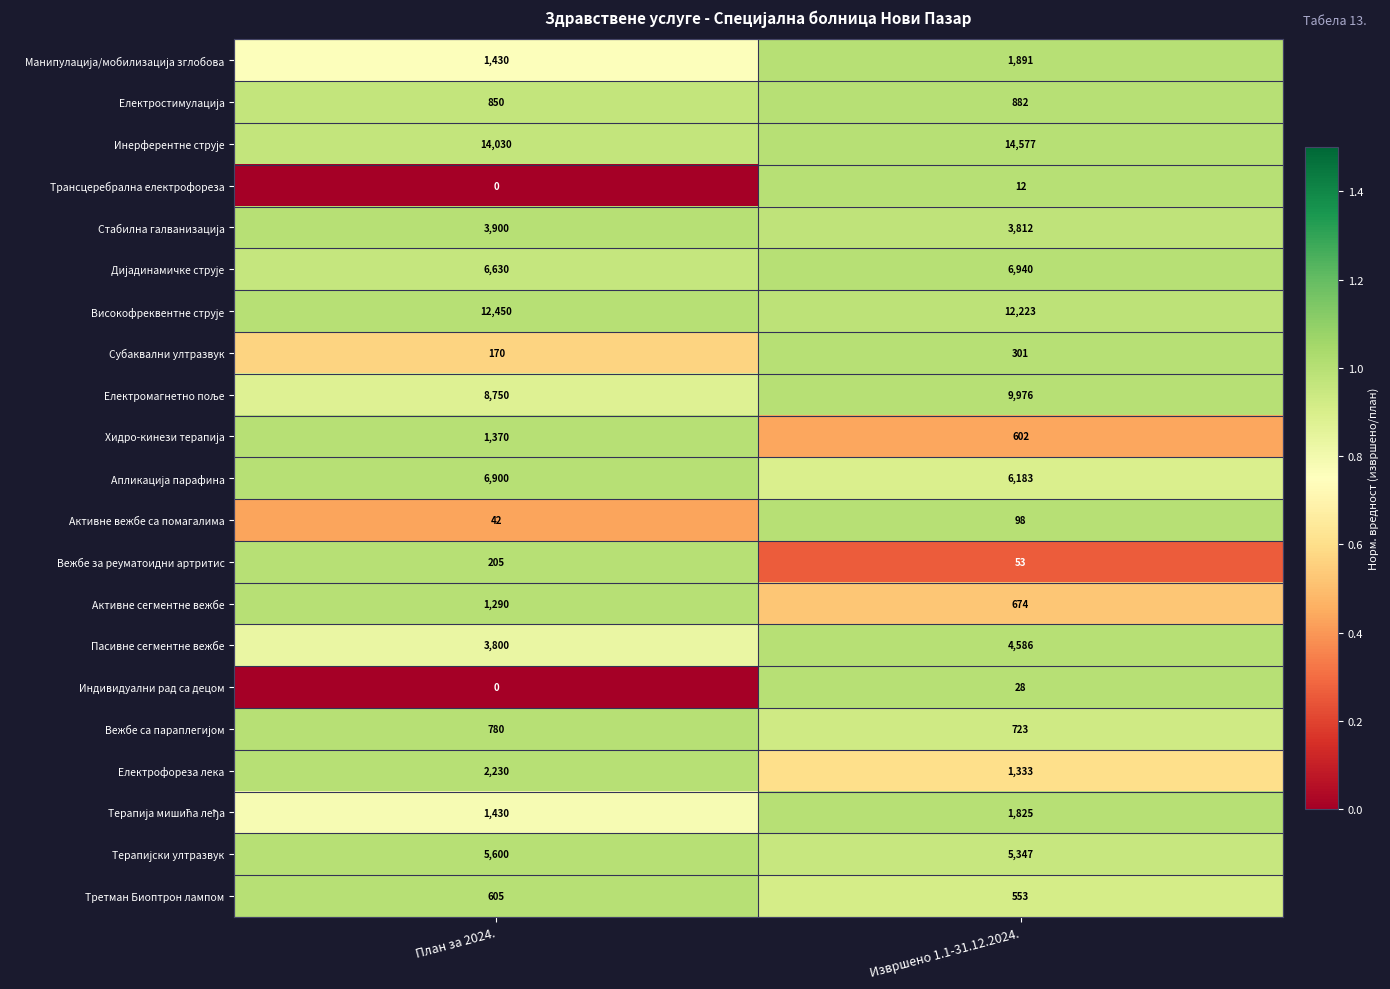

At how many categories does at least one series exceed 0?

2